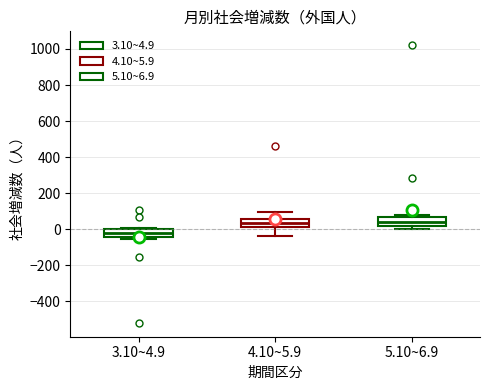

Reading left to right, transcribe this box plot: for each box, give where its median line is, the range the box spans, and where its two whiskers end, as read against the y-axis. The values are not printed on the chart, so give them approximately, as read against the axis.

3.10~4.9: median -20, box -40 to 0, whiskers -60 to 0
4.10~5.9: median 40, box 20 to 60, whiskers -40 to 100
5.10~6.9: median 40, box 20 to 60, whiskers 0 to 80